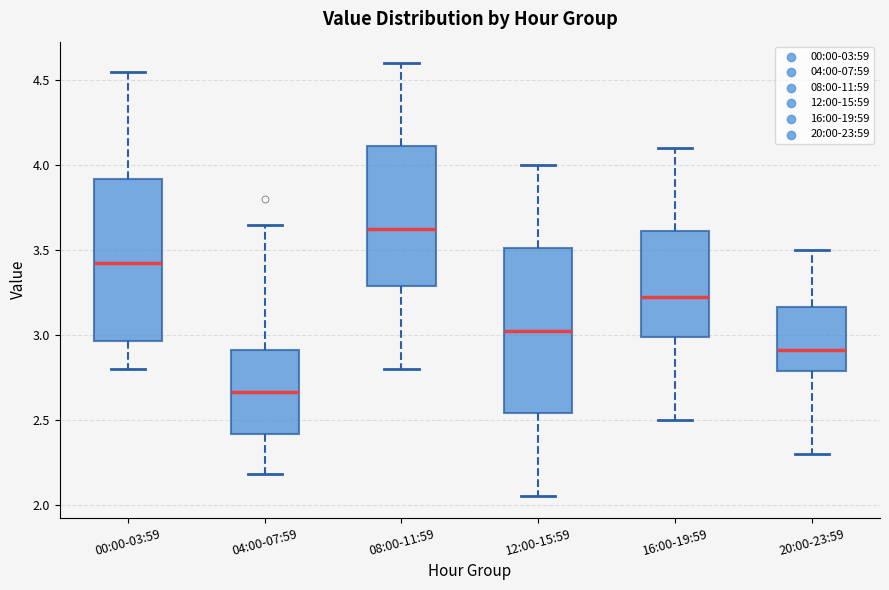

Where is the lower edge of the box for 20:00-23:59 on the y-axis? The values are not printed on the chart, so give them approximately, as read against the axis.

2.80